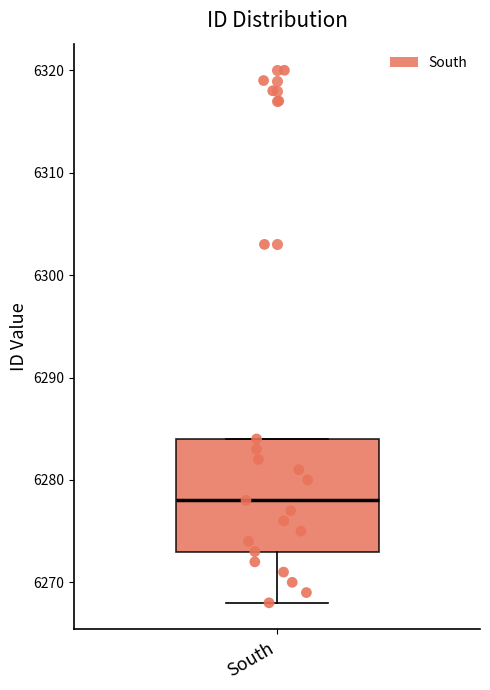

Transcribe this box plot: give where the median line is, the range the box spans, and where the two whiskers end, as read against the y-axis. The values are not printed on the chart, so give them approximately, as read against the axis.

median 6278, box 6273 to 6284, whiskers 6268 to 6284